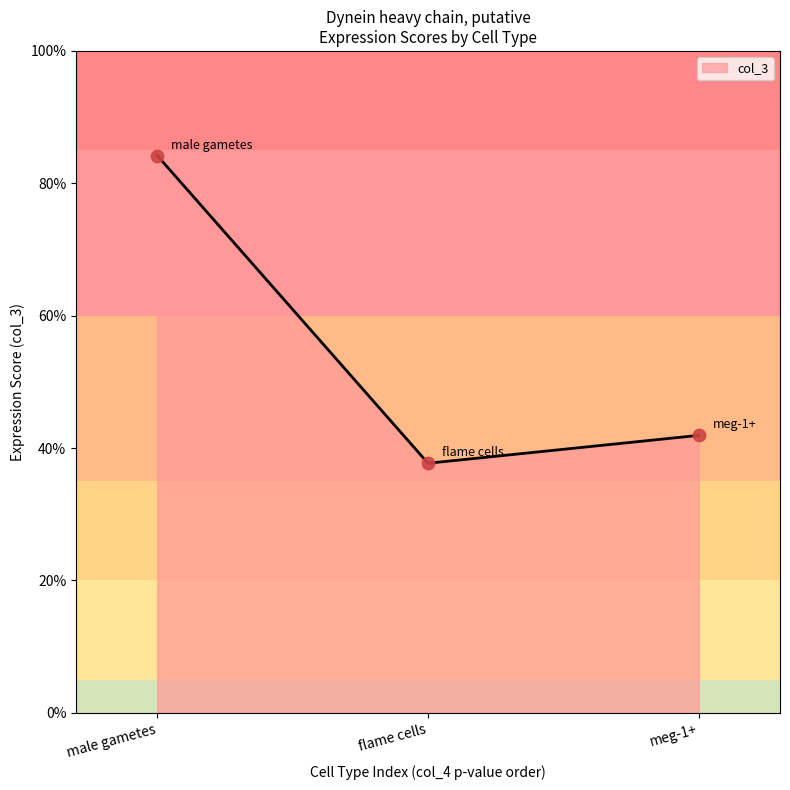

Between meg-1+ and male gametes, which is larger?

male gametes